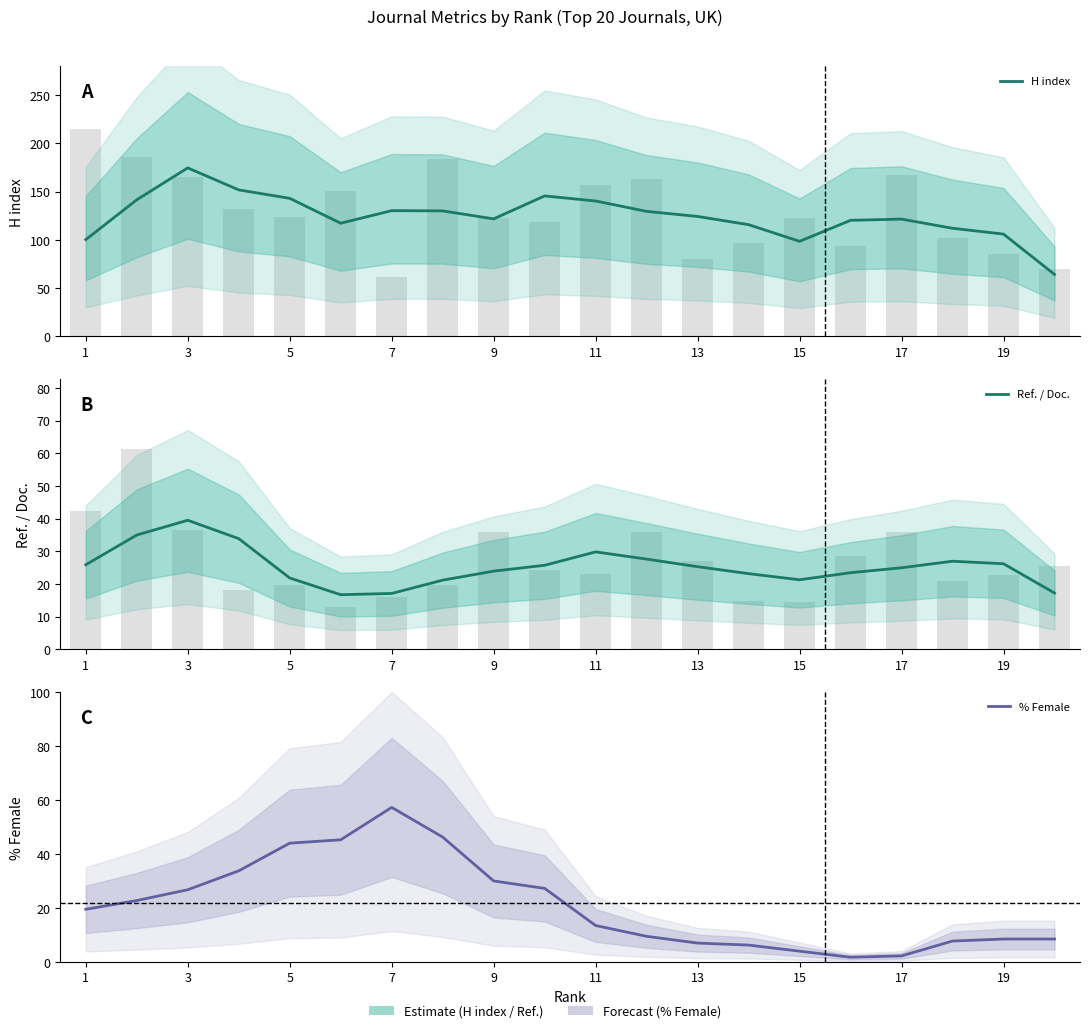

What is the difference between the maximum and second lowest values in the H index series?

76.0